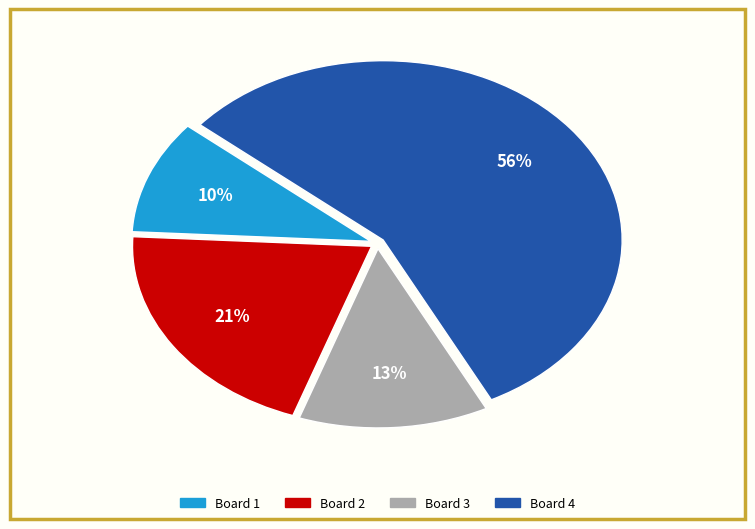

Does any single category account for the majority?

Yes